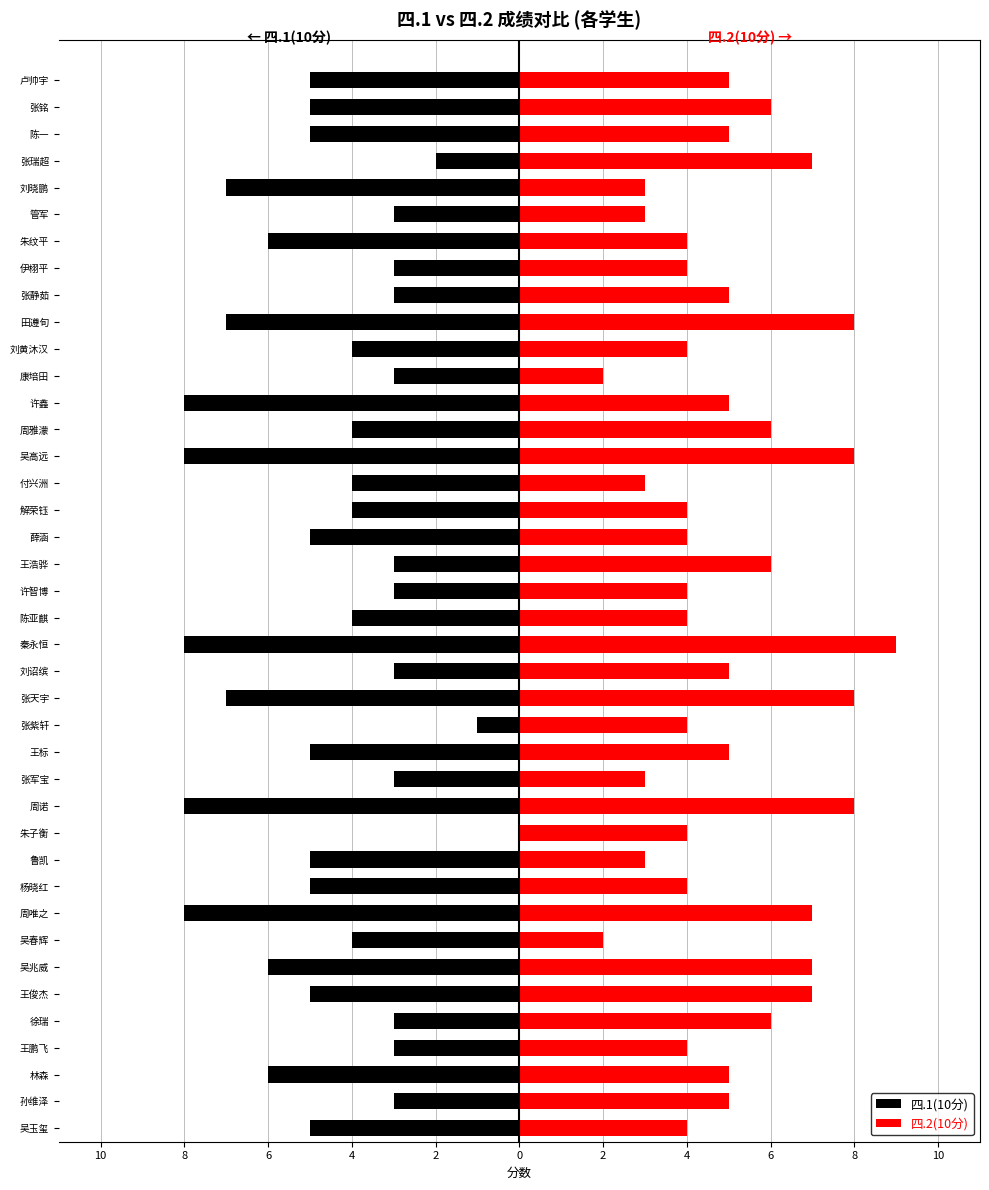

What is the spread (max minus min) of values at 周雅濛?

10